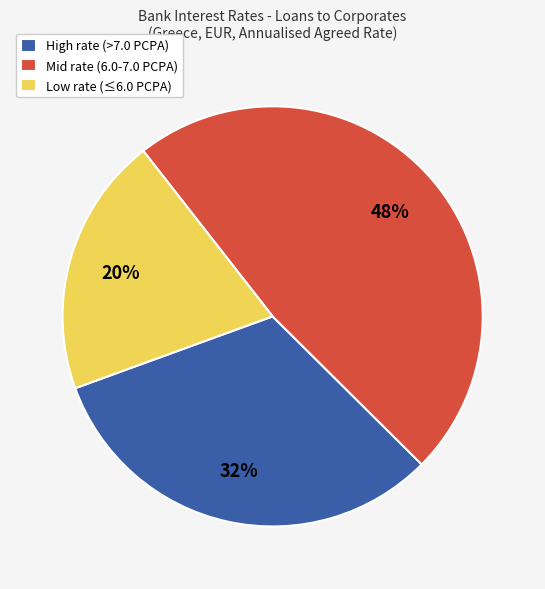

The High rate (>7.0 PCPA) slice represents 39% of the pie. True or false?

False